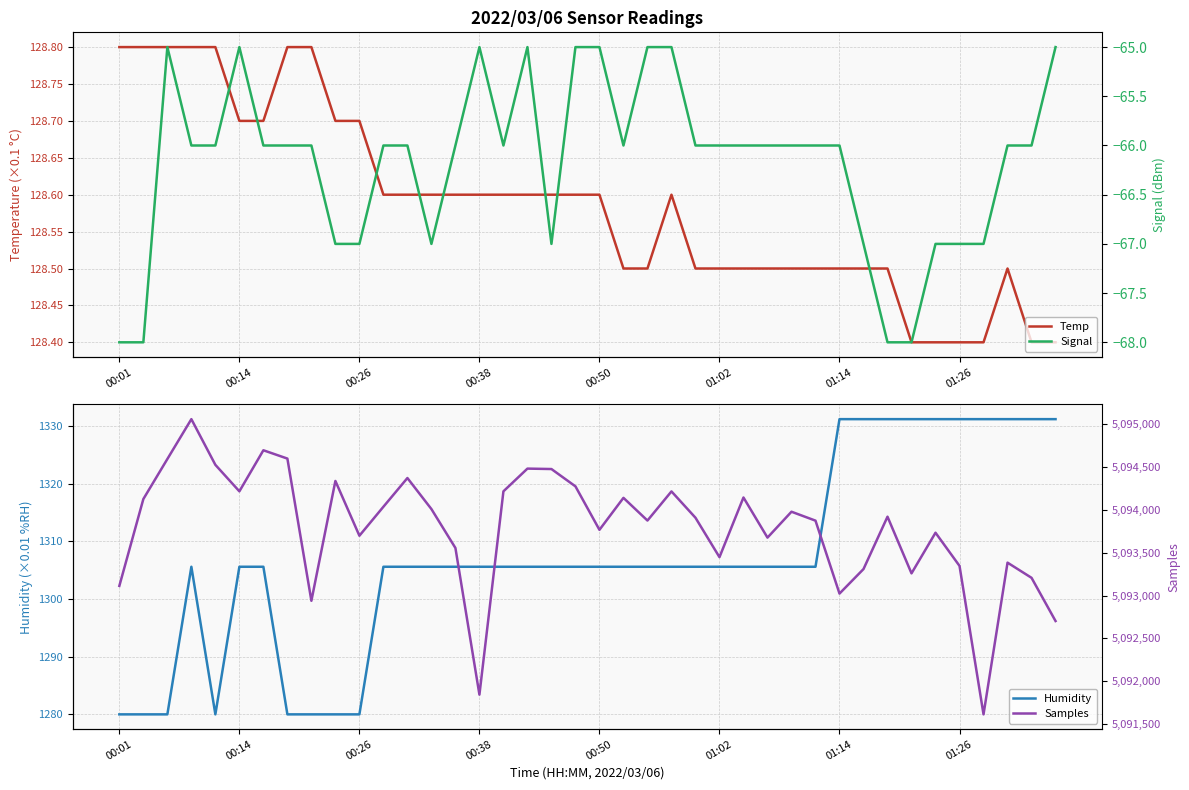

Is this an area chart (filled region under the line)?

No